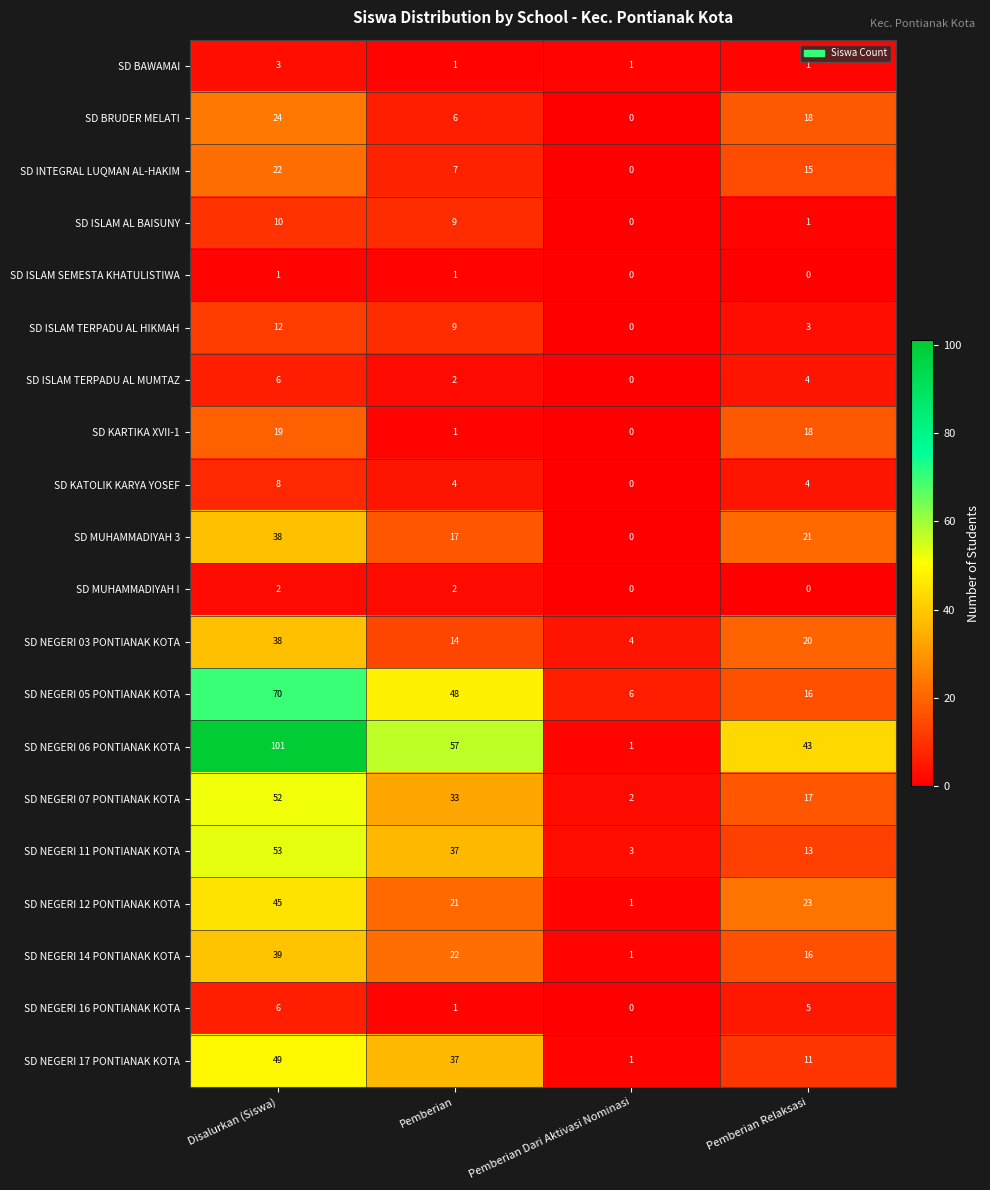

Is the value of SD ISLAM TERPADU AL HIKMAH at Pemberian Relaksasi greater than the value of SD BAWAMAI at Pemberian Dari Aktivasi Nominasi?

Yes